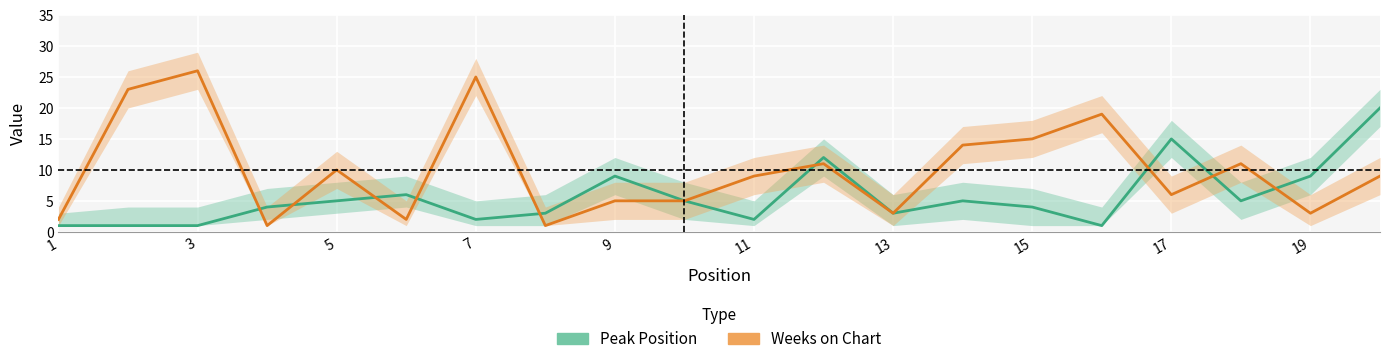

How many series are shown in this chart?

2